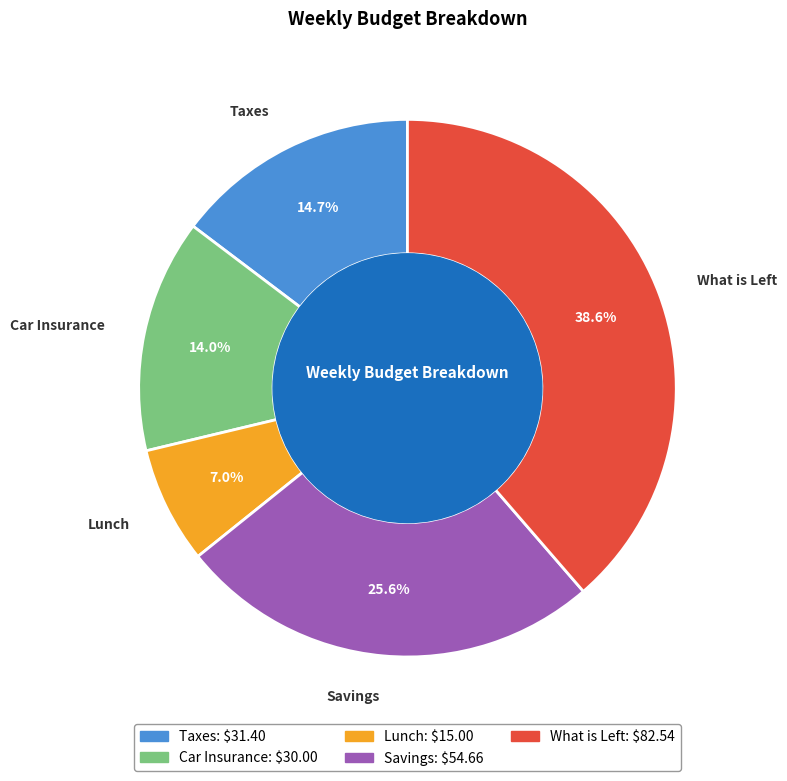

How many slices are in this pie chart?

5